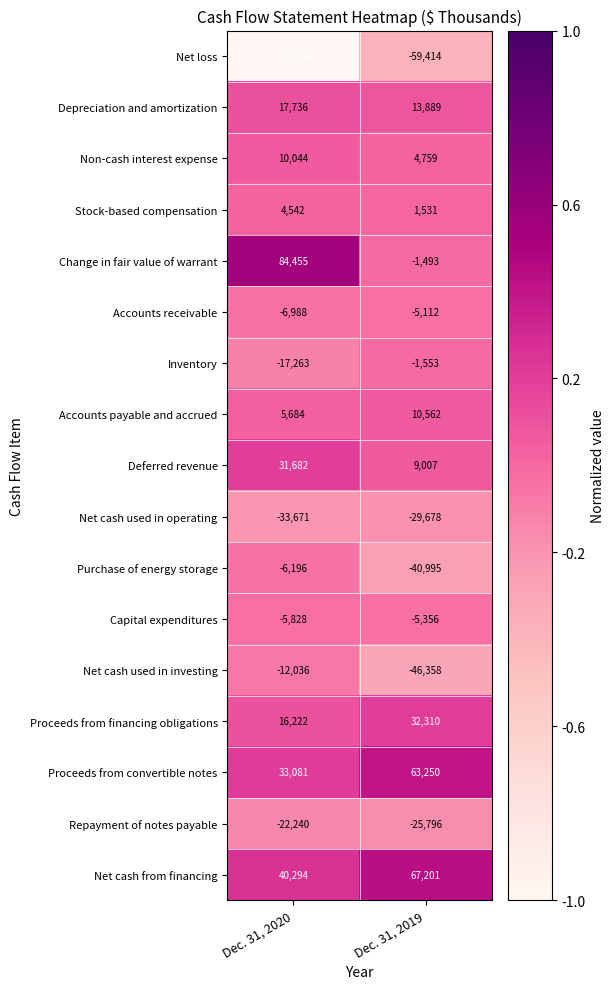

What is the average value of the Non-cash interest expense series?

7402